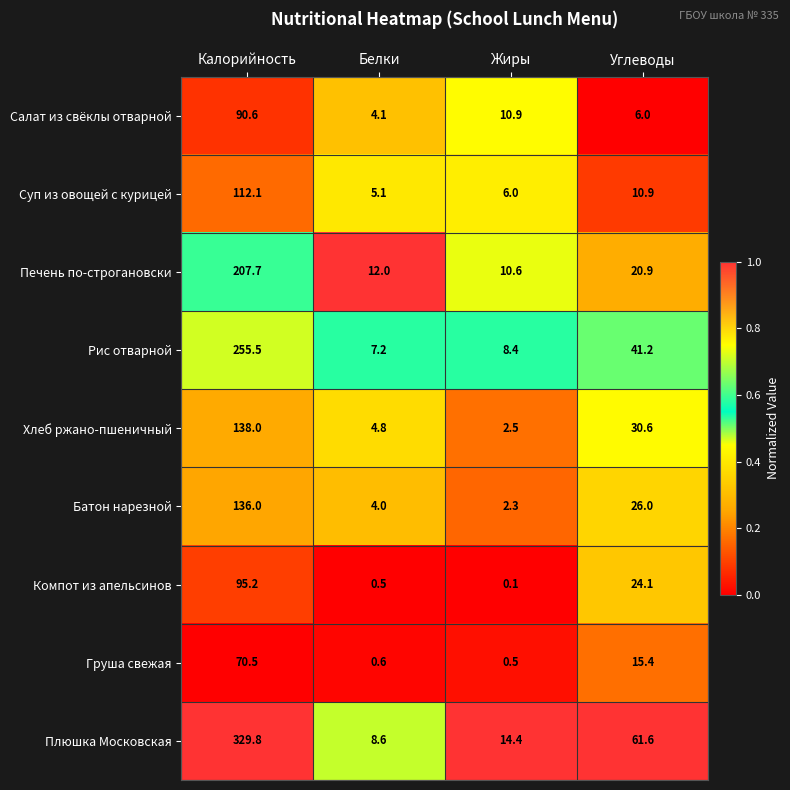

Between Белки and Жиры, which series saw the biggest shift?

Салат из свёклы отварной